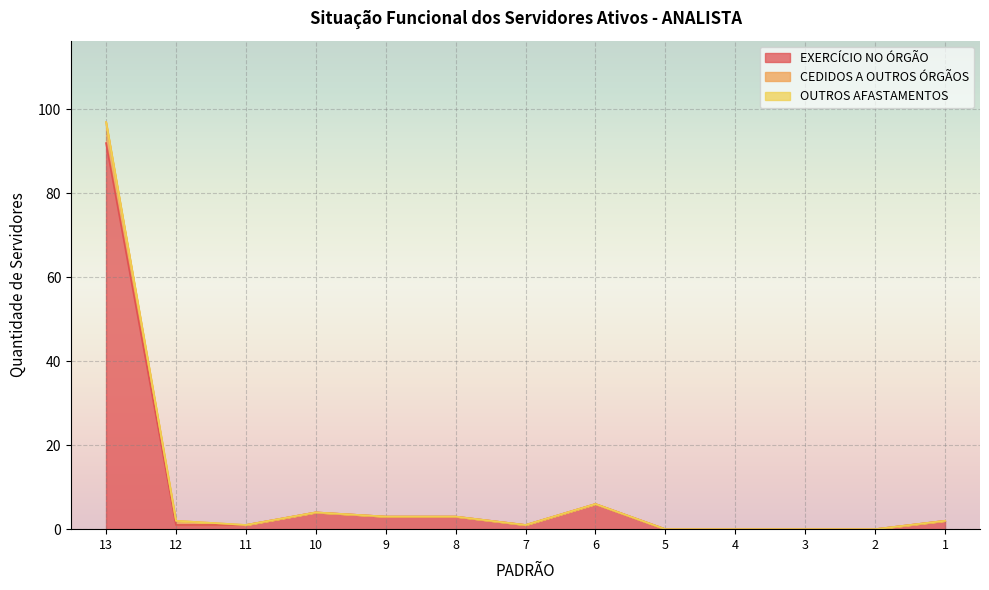

How many series are shown in this chart?

3